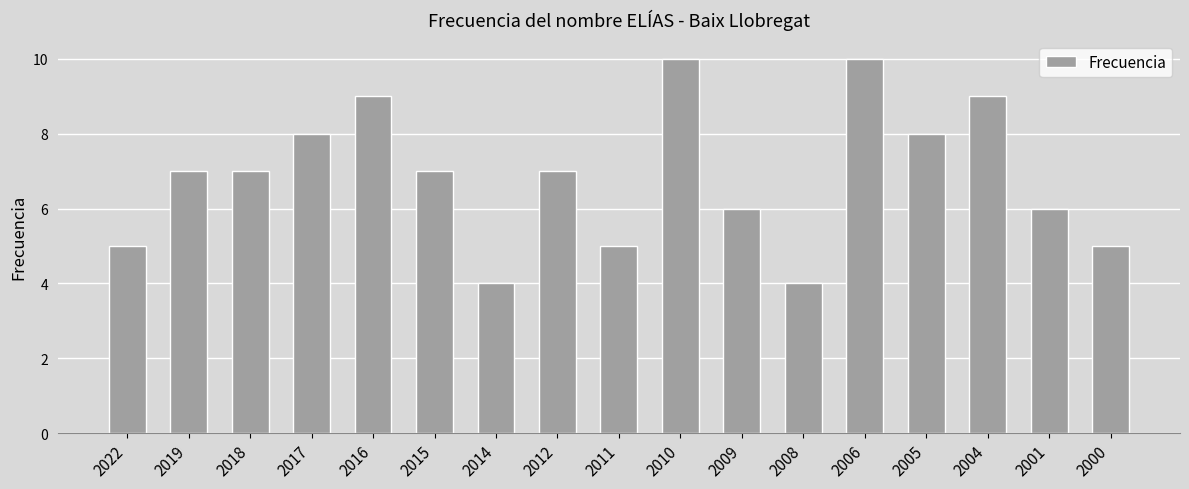

What is the greatest value displayed?

10